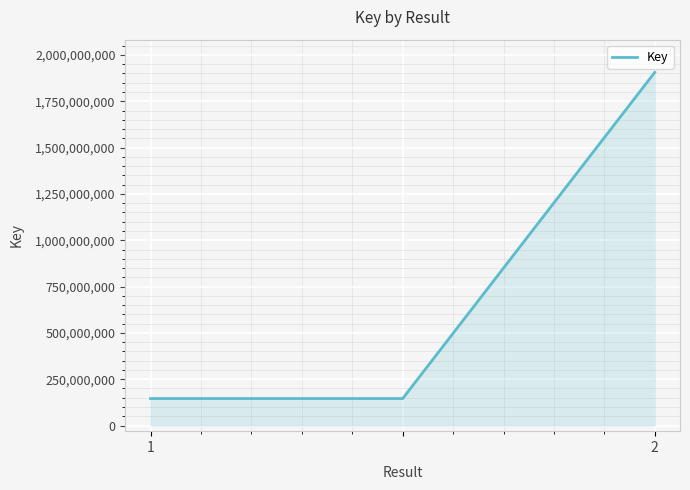

Reading left to right, transcribe all the data shown in this chart.

145517376	145517376	1906522072